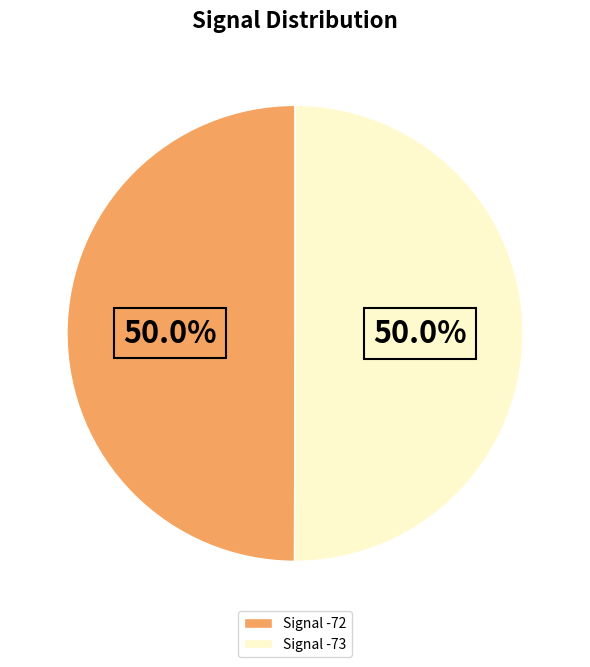

Does any single category account for the majority?

Yes